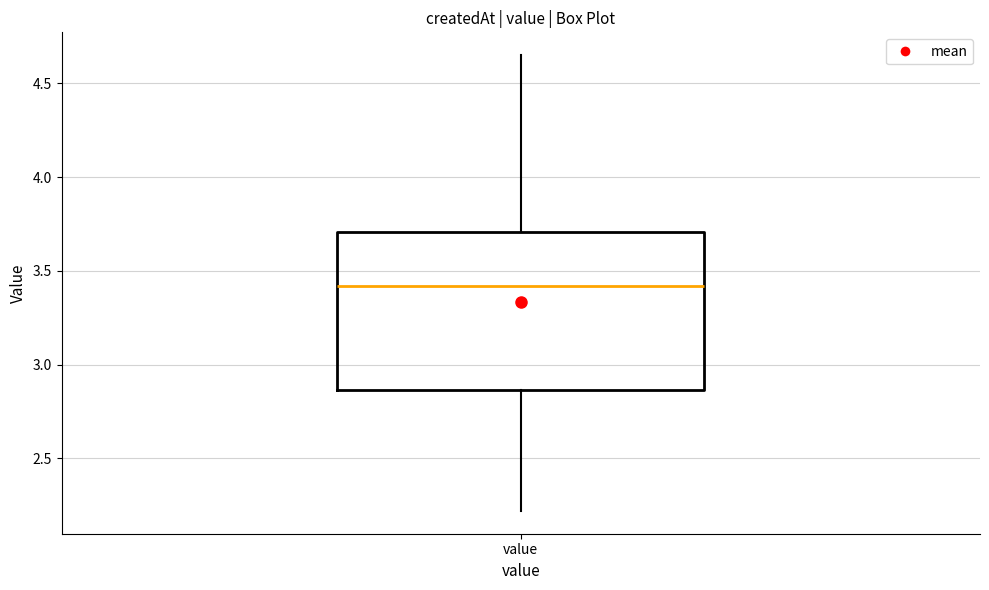

Transcribe this box plot: give where the median line is, the range the box spans, and where the two whiskers end, as read against the y-axis. The values are not printed on the chart, so give them approximately, as read against the axis.

median 3.40, box 2.85 to 3.70, whiskers 2.20 to 4.65